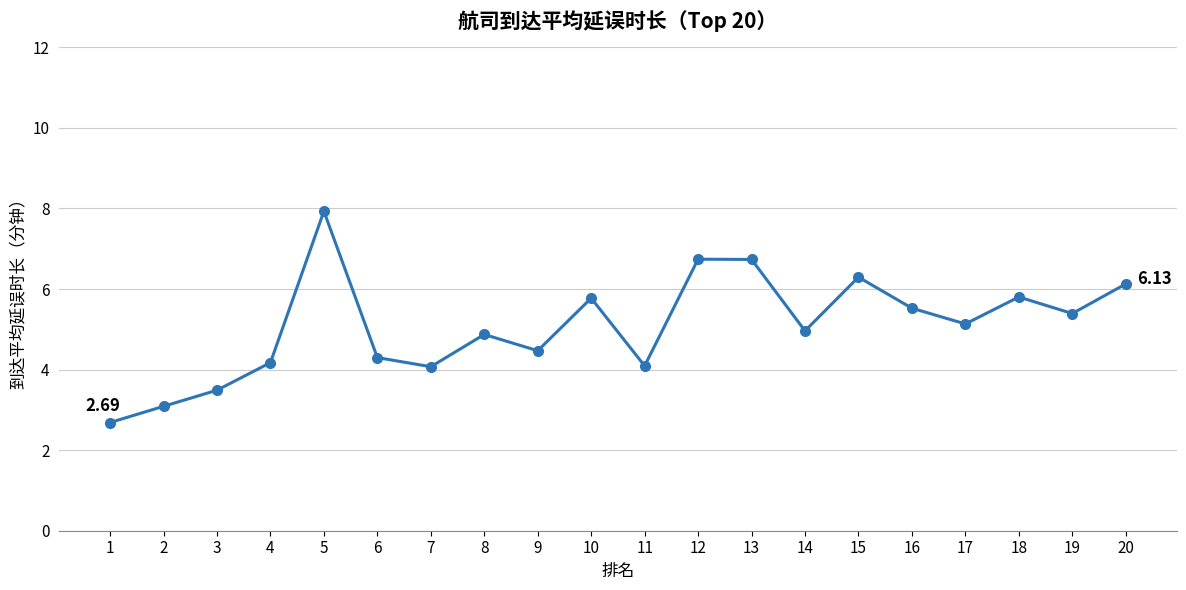

Where is the first local minimum?

7